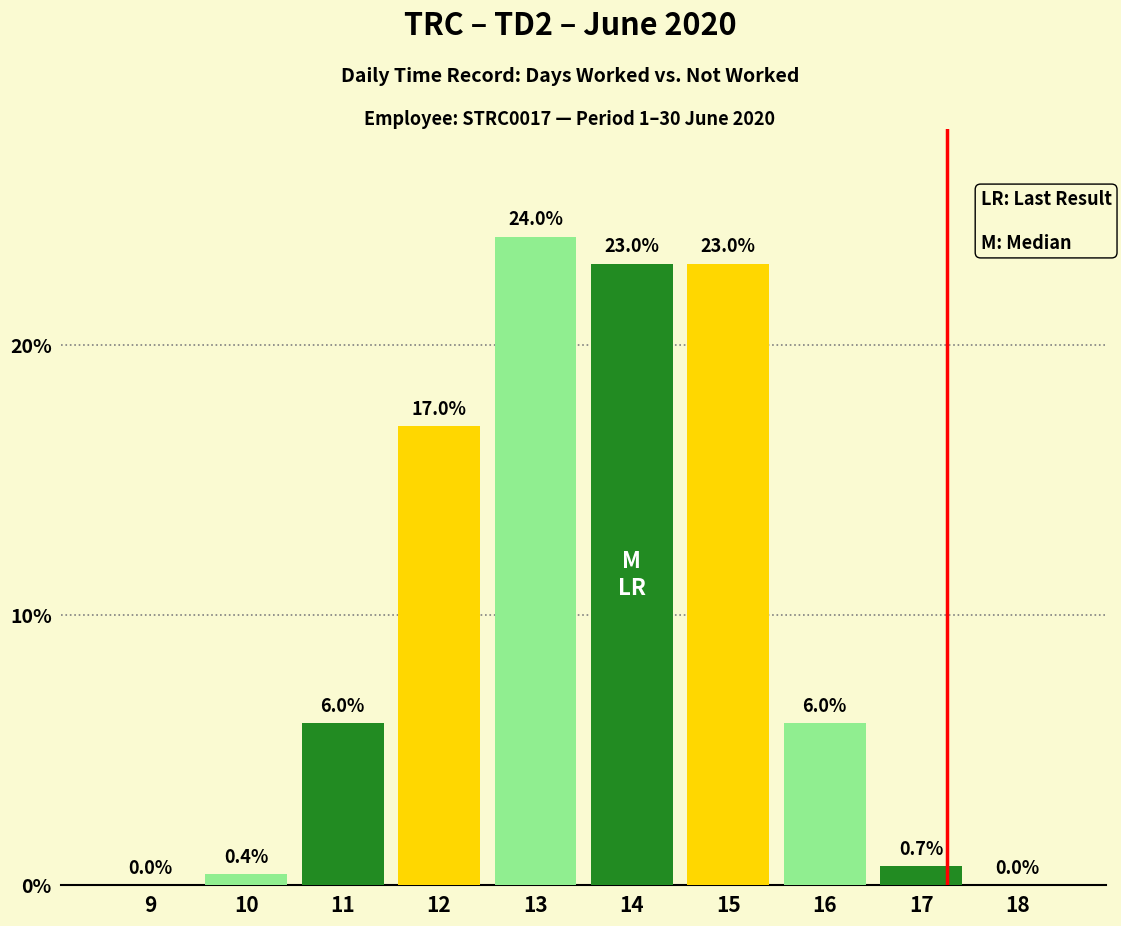

What is the change in value from 10 to 13?

+23.6